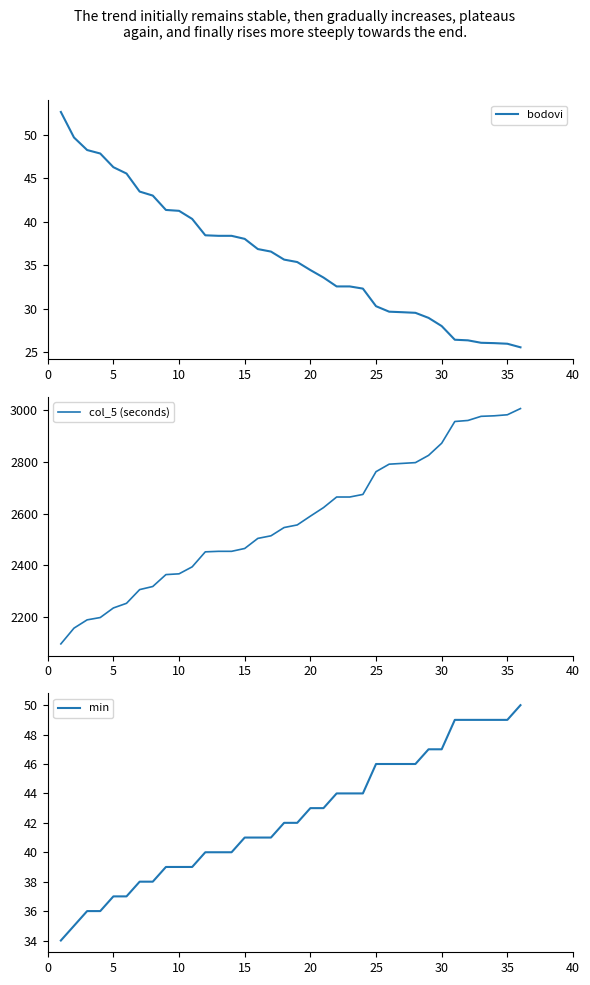

How many lines are shown in the chart?

3